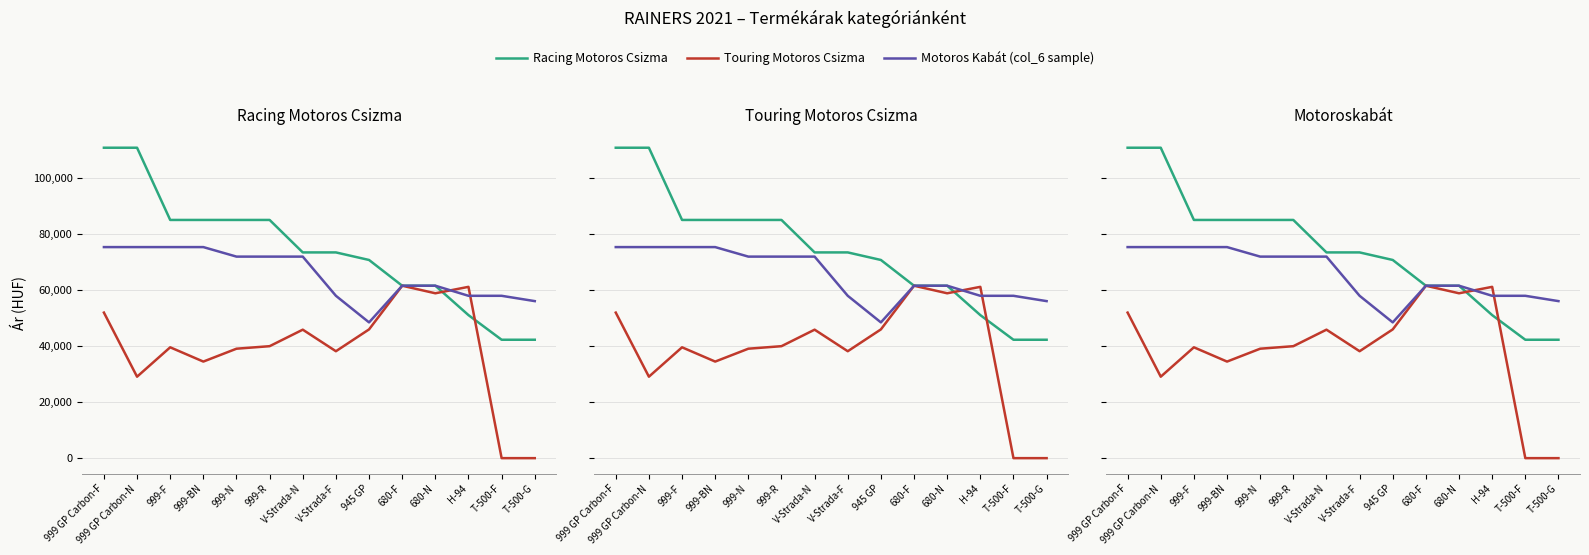

Reading right to left, extract all data points from this chart.

Racing Motoros Csizma: 42300	42300	51100	61600	61600	70800	73500	73500	85100	85100	85100	85100	110900	110900
Touring Motoros Csizma: 0	0	61200	58900	61600	46000	38200	45900	40000	39100	34500	39600	29100	52000
Motoros Kabát (col_6 sample): 56100	58000	58000	61600	61600	48500	58000	72000	72000	72000	75400	75400	75400	75400